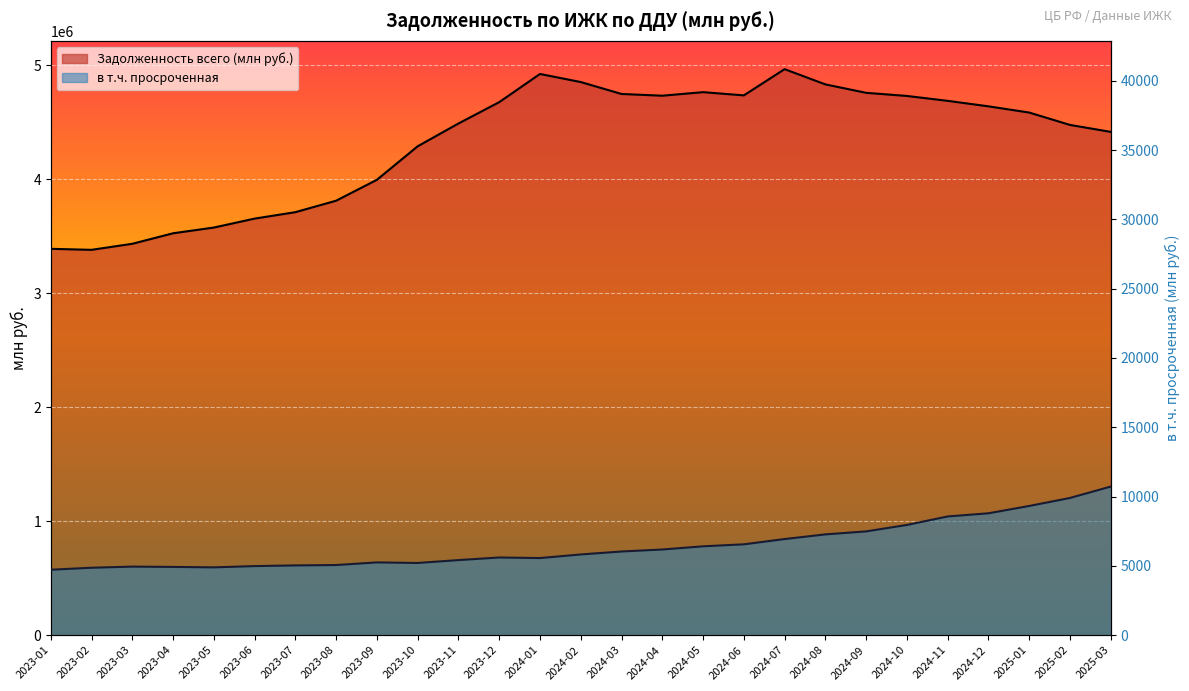

At which label does в т.ч. просроченная reach its peak?

2025-03